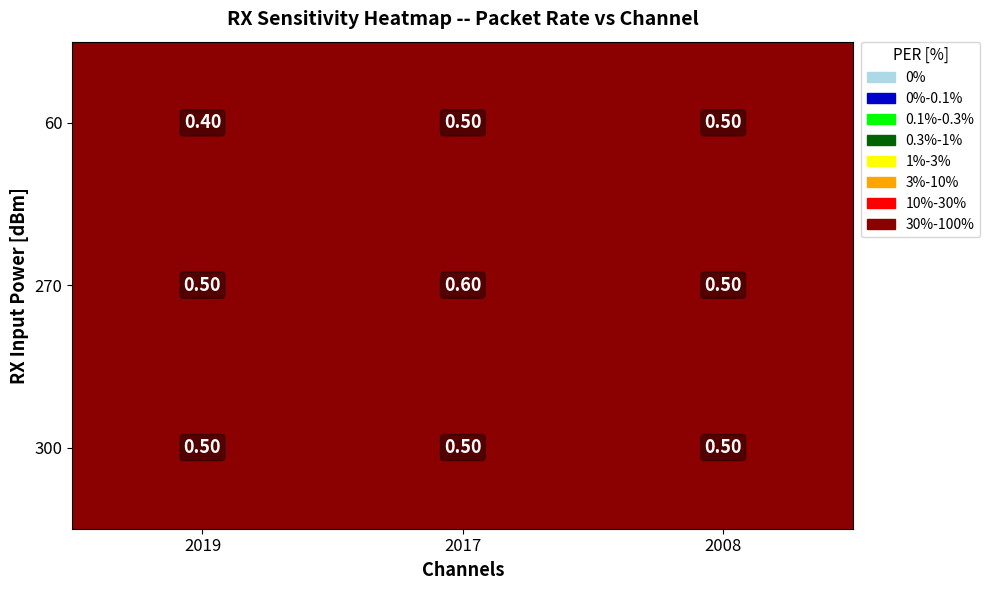

What is the sum of the 270 values at 2017 and 2008?

1.1